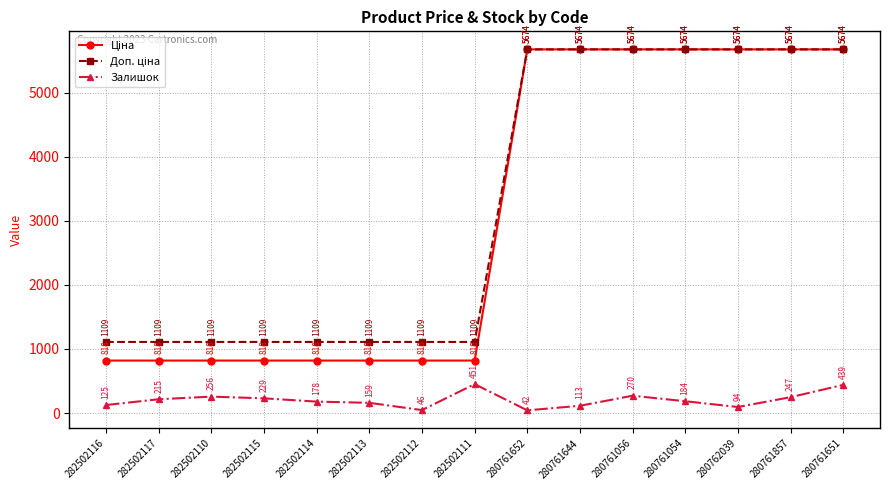

At which label is Залишок closest to 246?

280761857